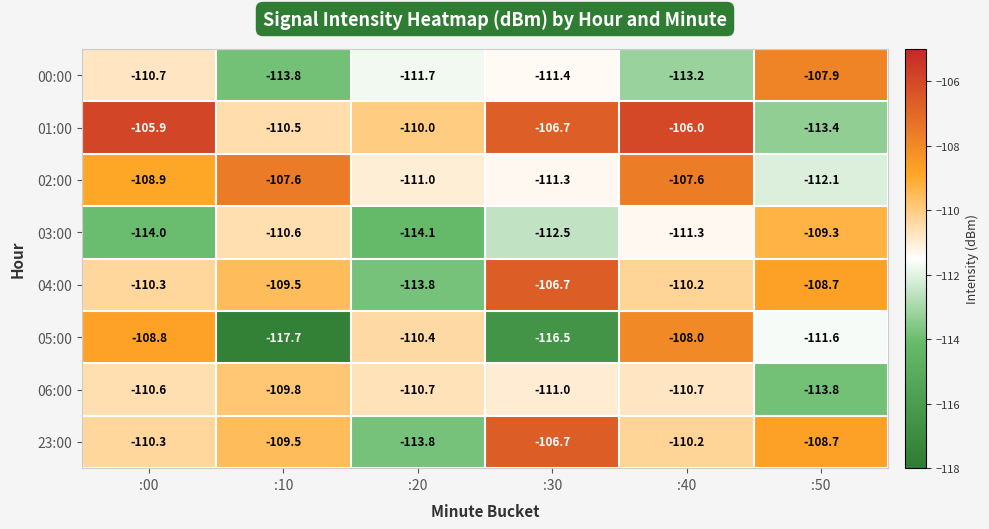

List the labels in order of 05:00 value, smallest first.

:10, :30, :50, :20, :00, :40